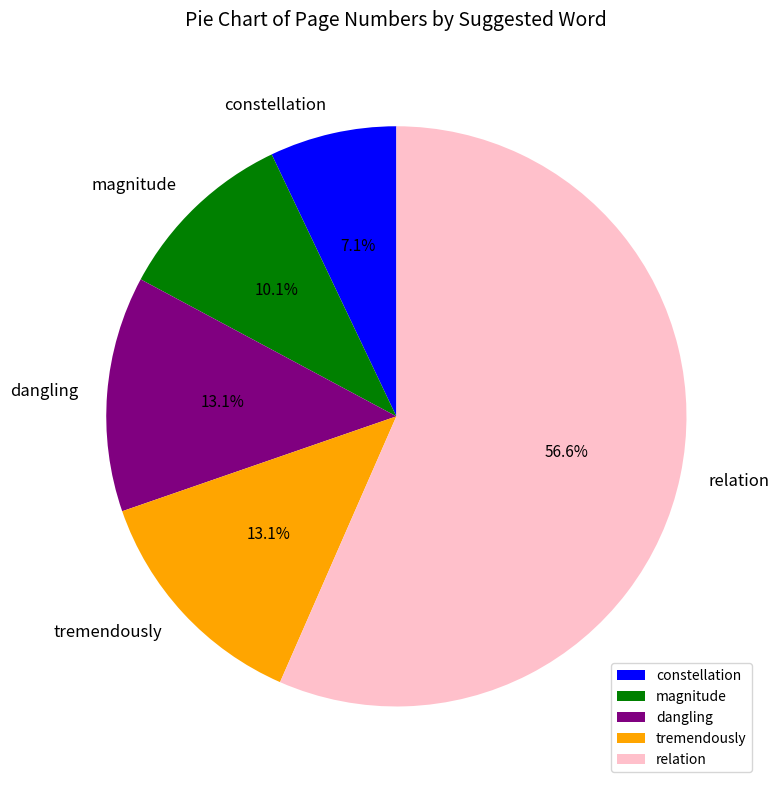

Which slice is the smallest?

constellation